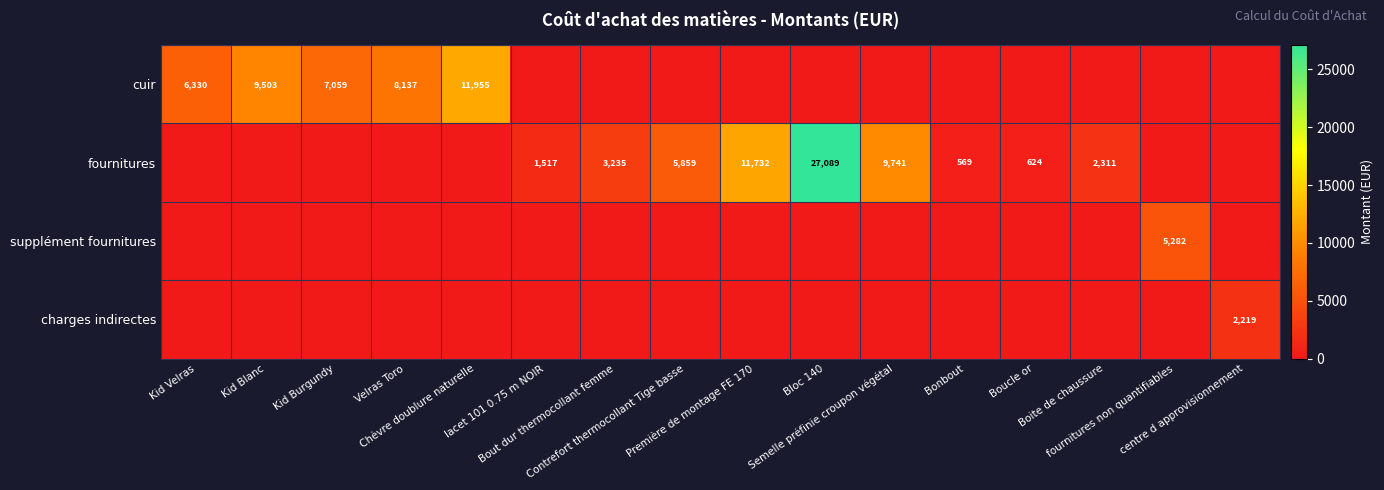

List the labels in order of charges indirectes value, largest first.

centre d approvisionnement, Kid Velras, Kid Blanc, Kid Burgundy, Velras Toro, Chèvre doublure naturelle, lacet 101 0.75 m NOIR, Bout dur thermocollant femme, Contrefort thermocollant Tige basse, Première de montage FE 170, Bloc 140, Semelle préfinie croupon végétal, Bonbout, Boucle or, Boite de chaussure, fournitures non quantifiables